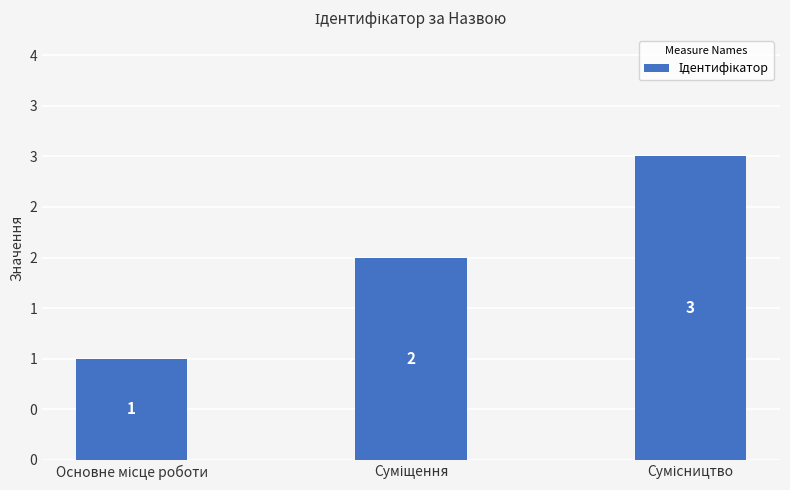

Does the chart contain any negative values?

No